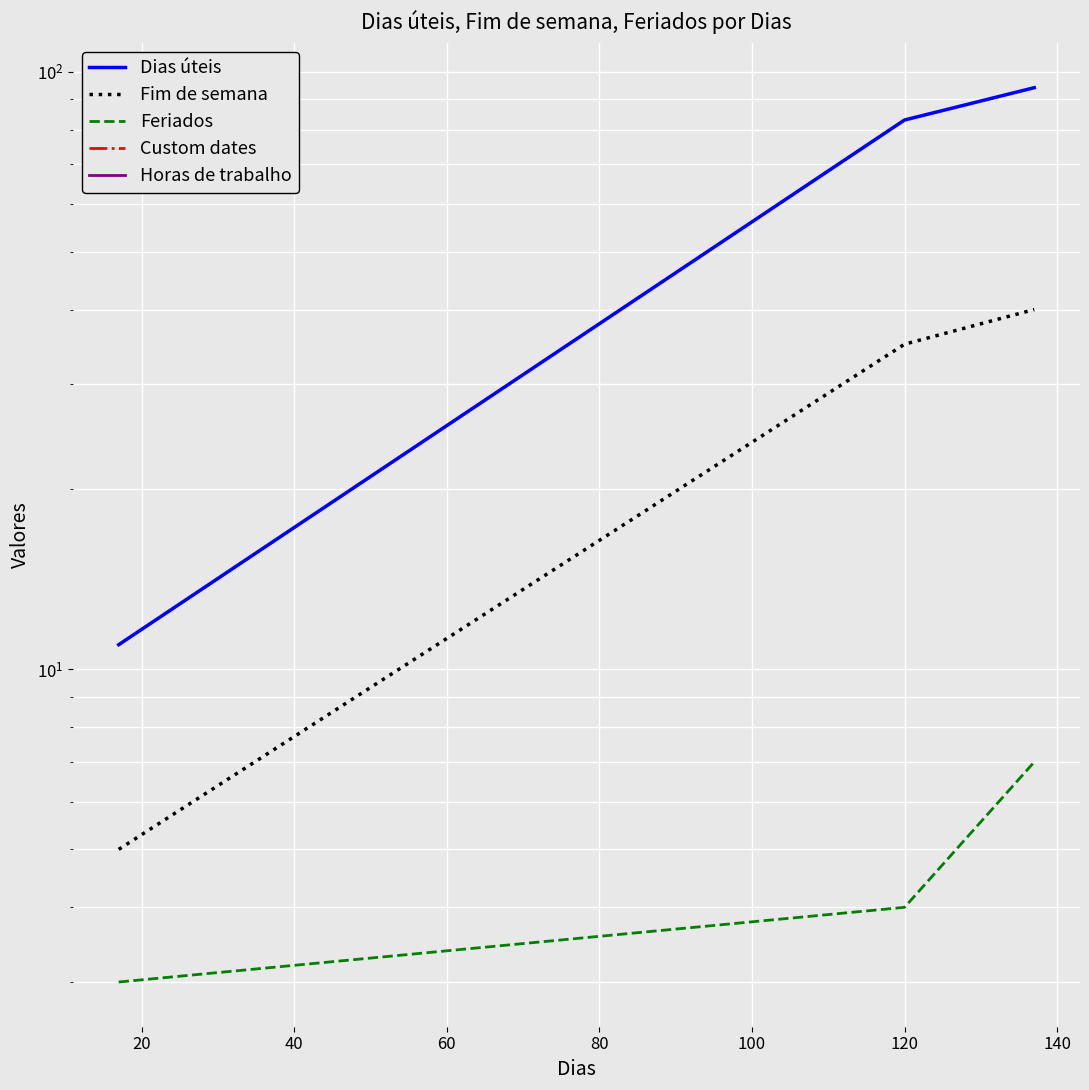

Does the chart display data point markers on the line(s)?

No